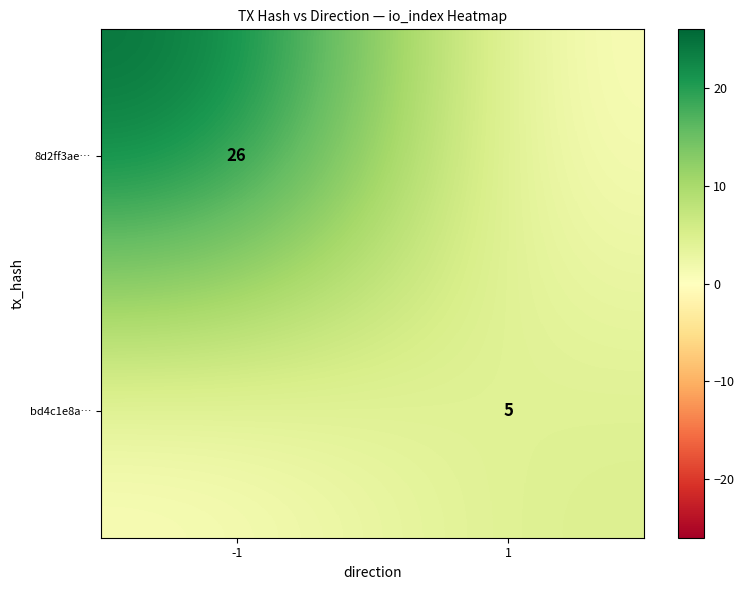

Is it true that 8d2ff3ae… equals 26 at -1?

True